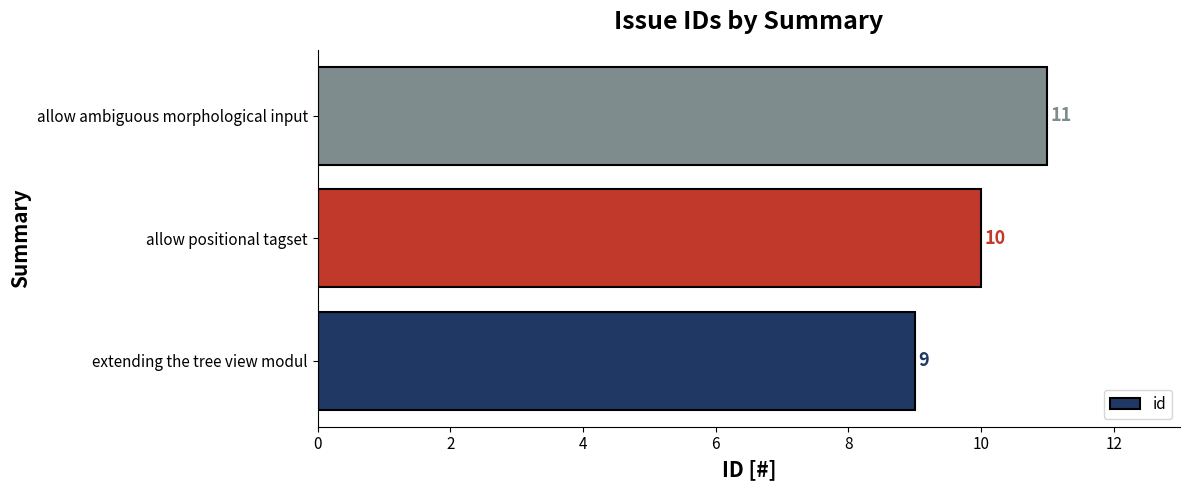

How many distinct data groups are displayed?

1